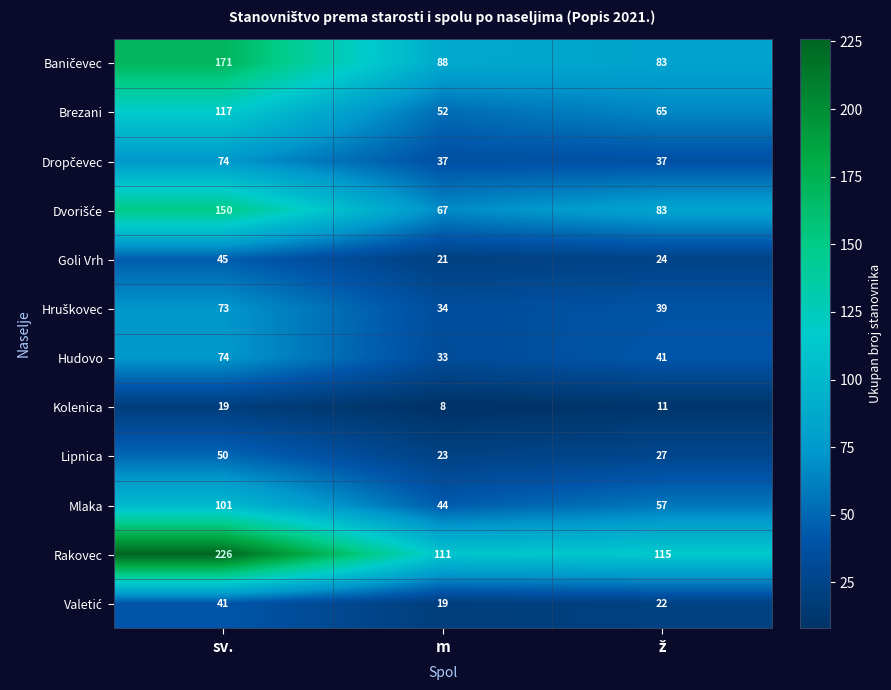

The value of Rakovec at sv. is 226. True or false?

True